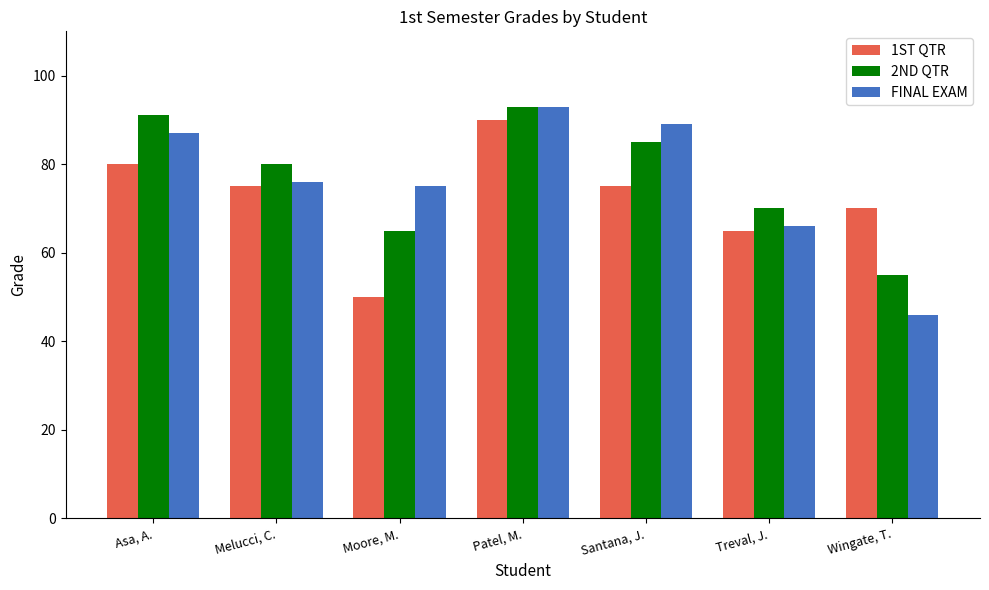

What is the label of the 5th bar from the left?

Santana, J.